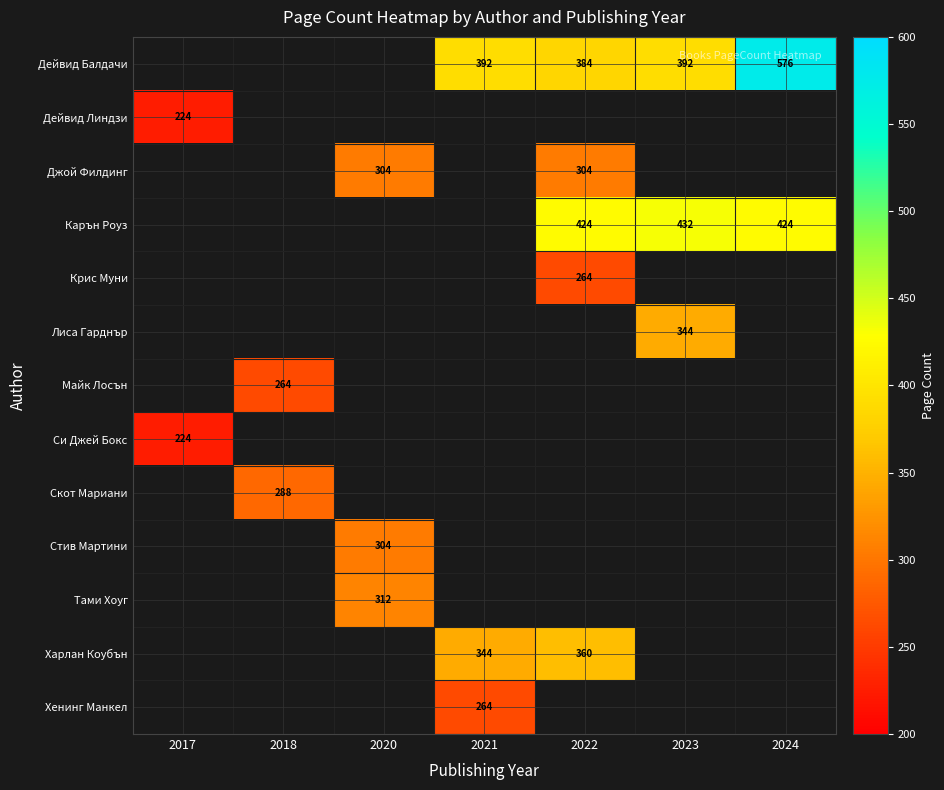

Count the number of data series in this chart.

13